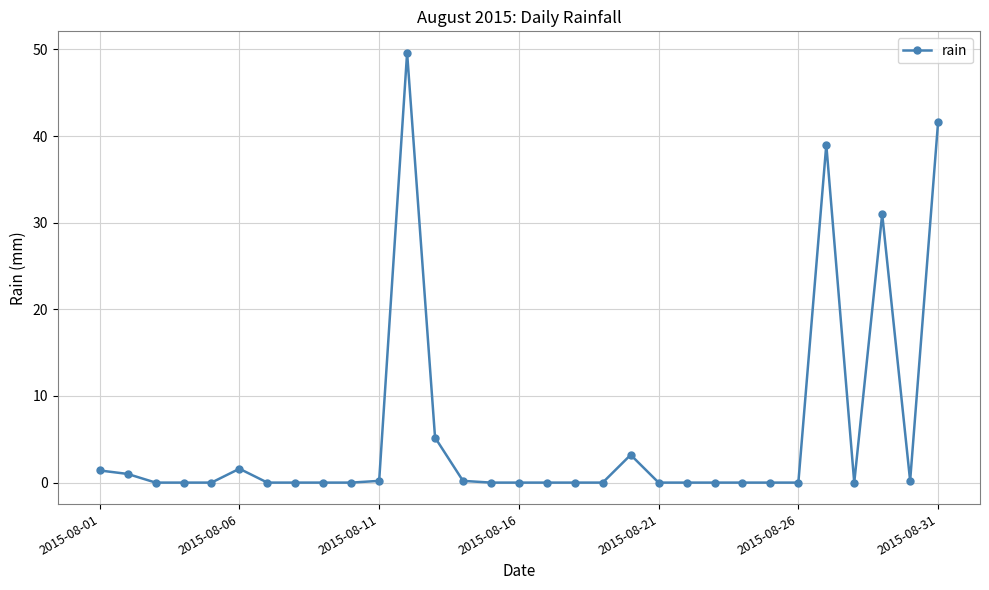

What is the difference between the maximum and minimum values?

49.6